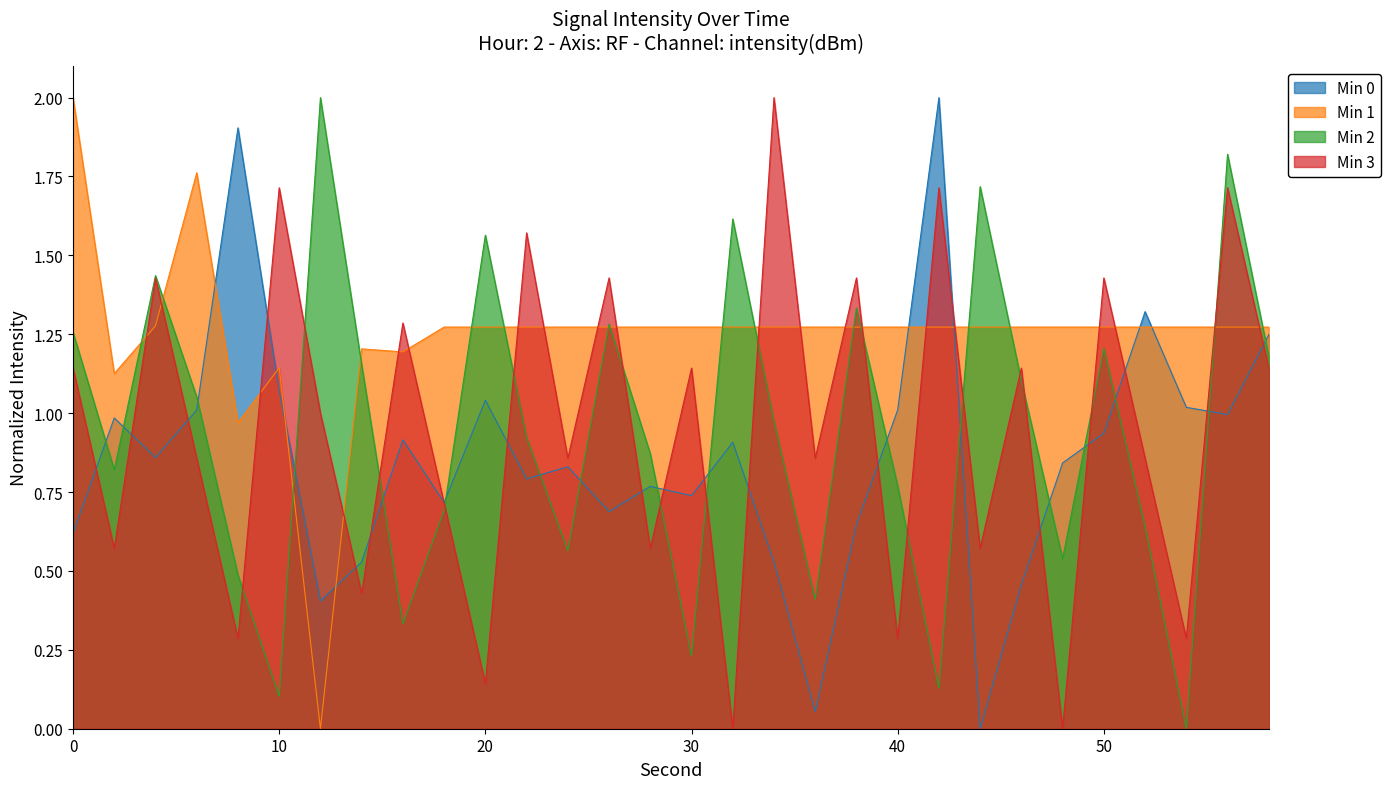

Reading left to right, what are all the values shown in this chart?

Min 0: 0.6	1.0	0.9	1.0	1.9	1.1	0.4	0.5	0.9	0.7	1.0	0.8	0.8	0.7	0.8	0.7	0.9	0.5	0.1	0.6	1.0	2.0	0.0	0.5	0.8	0.9	1.3	1.0	1.0	1.2
Min 1: 2.0	1.1	1.3	1.8	1.0	1.1	0.0	1.2	1.2	1.3	1.3	1.3	1.3	1.3	1.3	1.3	1.3	1.3	1.3	1.3	1.3	1.3	1.3	1.3	1.3	1.3	1.3	1.3	1.3	1.3
Min 2: 1.3	0.8	1.4	1.1	0.5	0.1	2.0	1.2	0.3	0.7	1.6	0.9	0.6	1.3	0.9	0.2	1.6	1.0	0.4	1.3	0.8	0.1	1.7	1.1	0.5	1.2	0.6	0.0	1.8	1.2
Min 3: 1.1	0.6	1.4	0.9	0.3	1.7	1.0	0.4	1.3	0.7	0.1	1.6	0.9	1.4	0.6	1.1	0.0	2.0	0.9	1.4	0.3	1.7	0.6	1.1	0.0	1.4	0.9	0.3	1.7	1.1